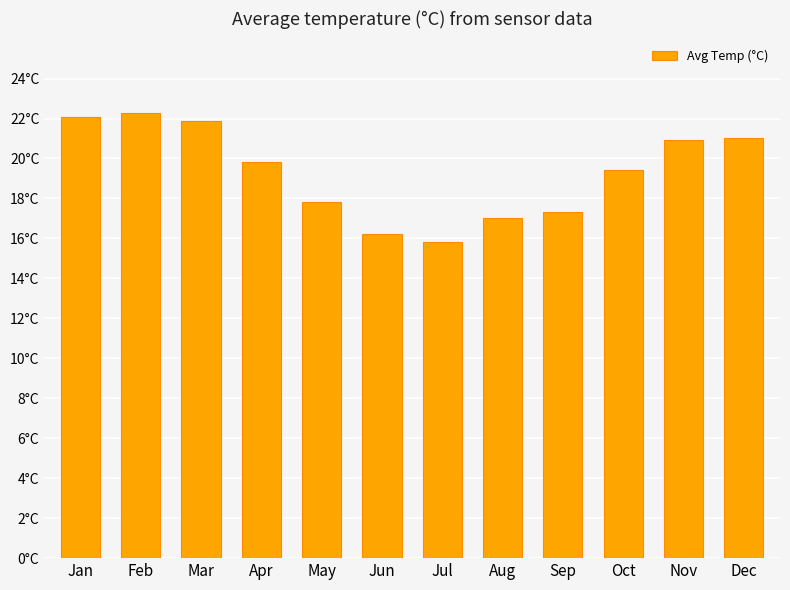

Does the chart contain any negative values?

No